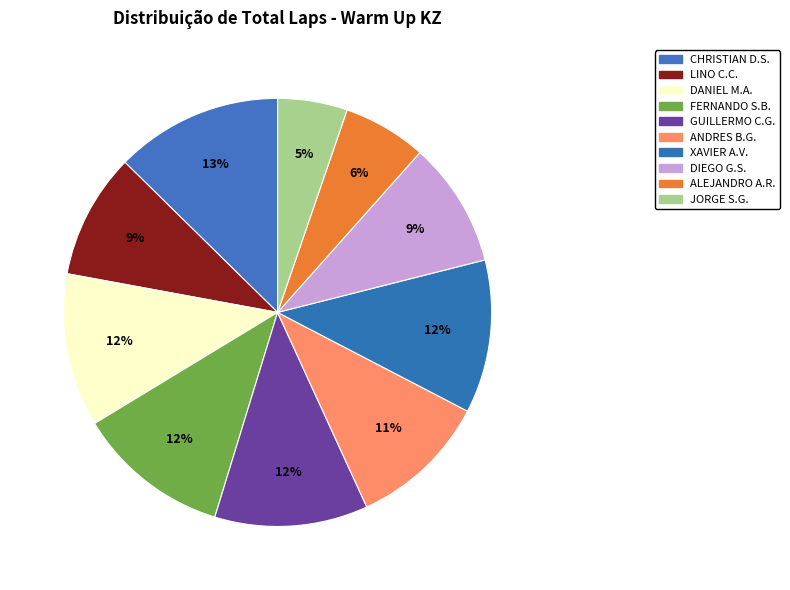

How many slices are in this pie chart?

10